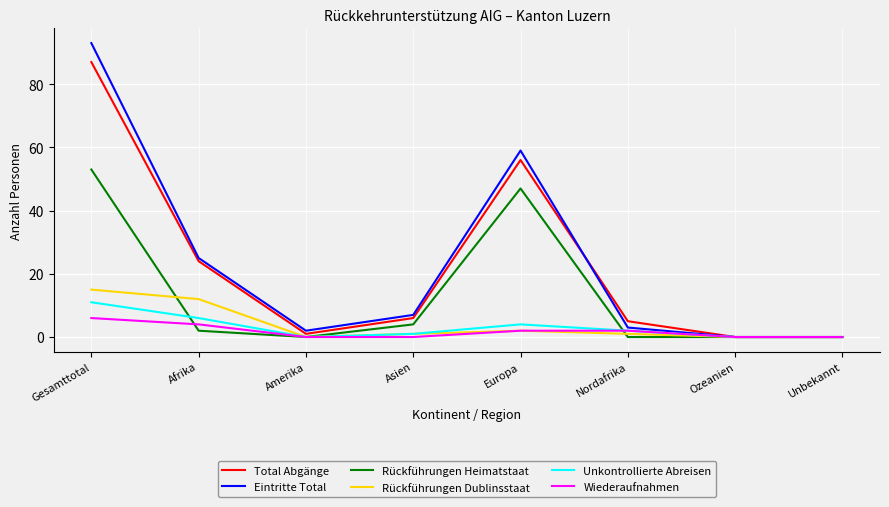

Which series has the widest spread of values?

Eintritte Total